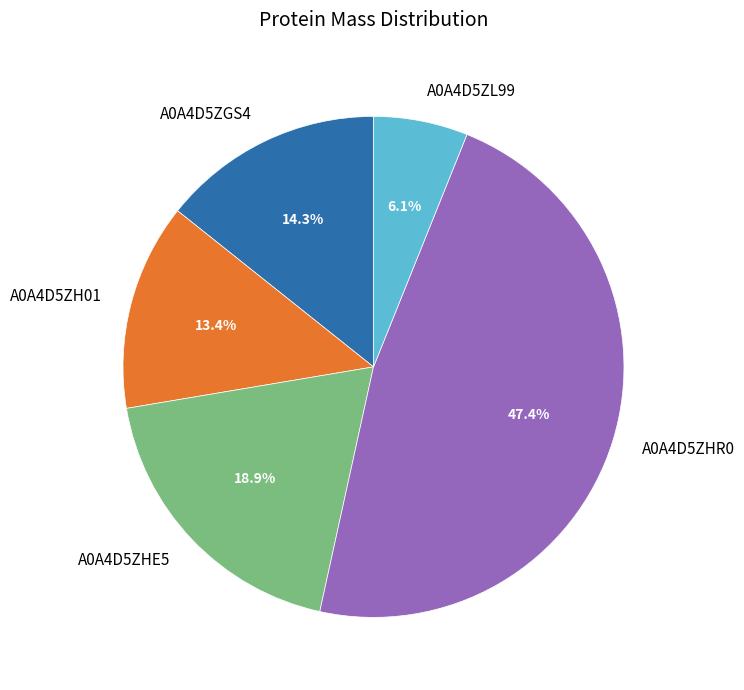

The A0A4D5ZGS4 slice represents 14% of the pie. True or false?

True